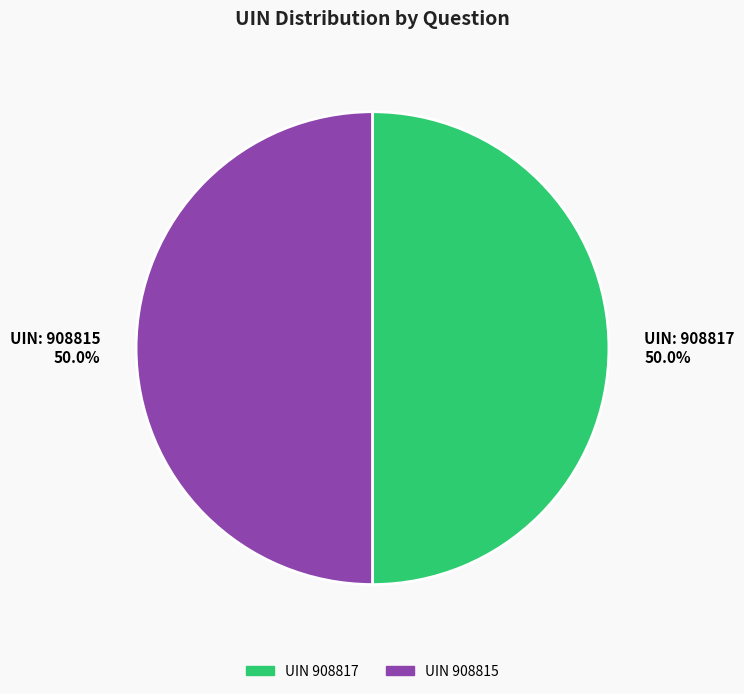

How many segments does this pie chart have?

2